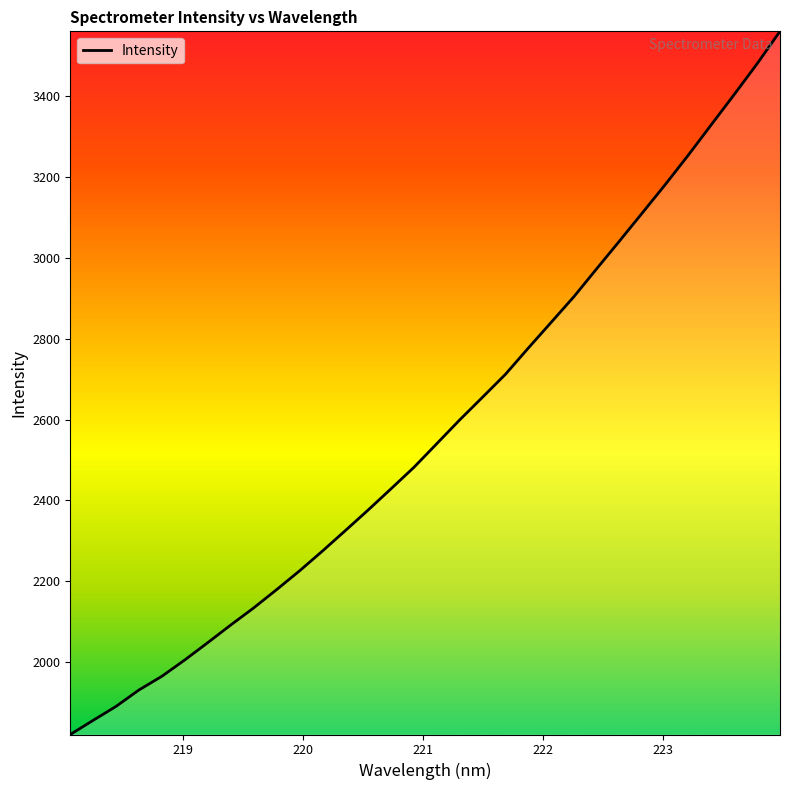

How many series are shown in this chart?

1